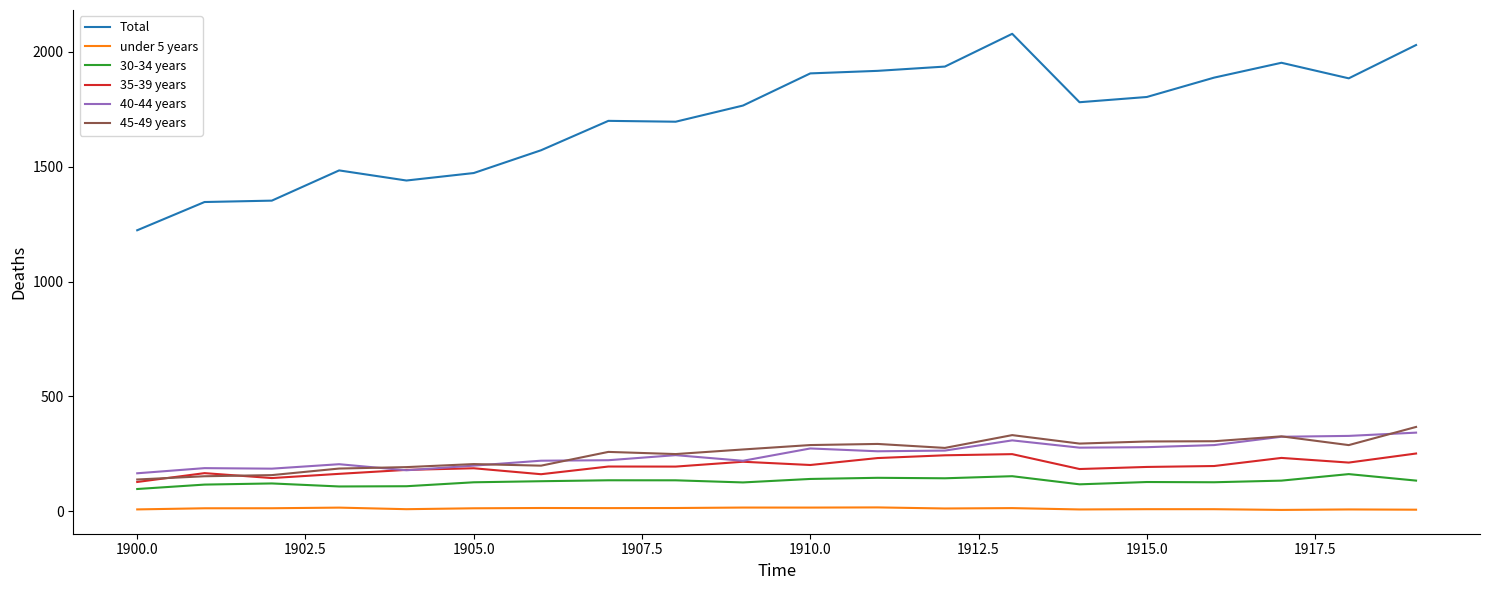

Which series has the largest range (max minus min)?

Total